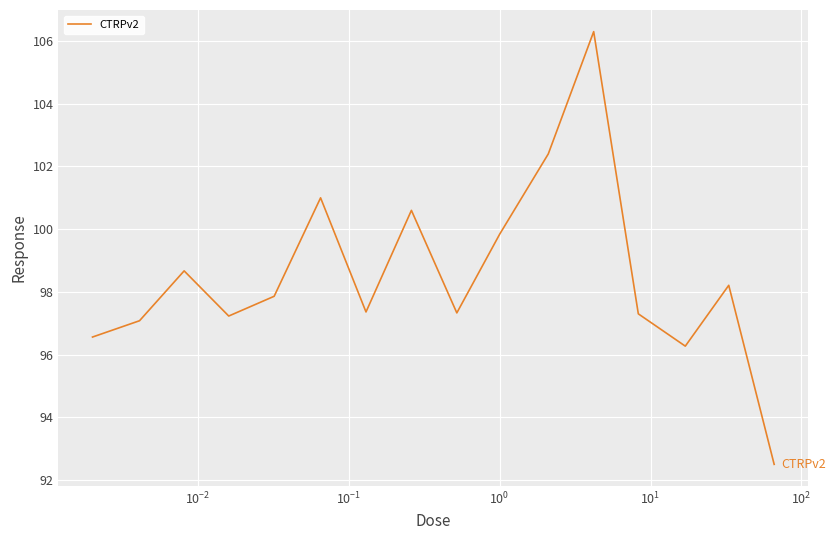

What is the smallest value displayed?

92.5